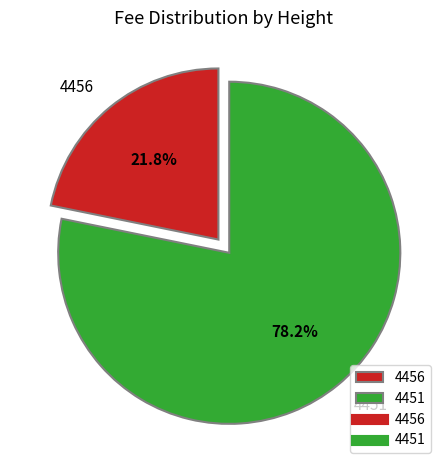

Count the number of slices in the pie.

2